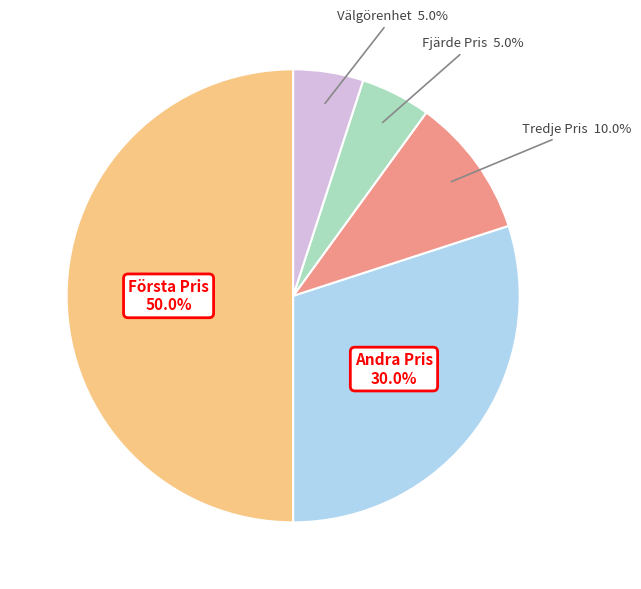

How many slices are in this pie chart?

5